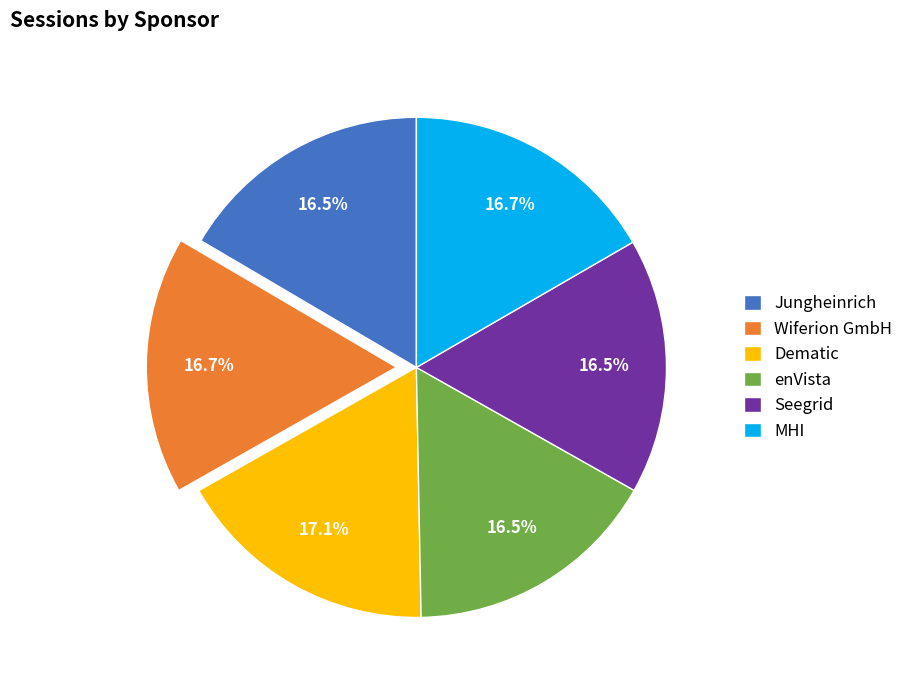

Is Dematic the majority of the pie?

No